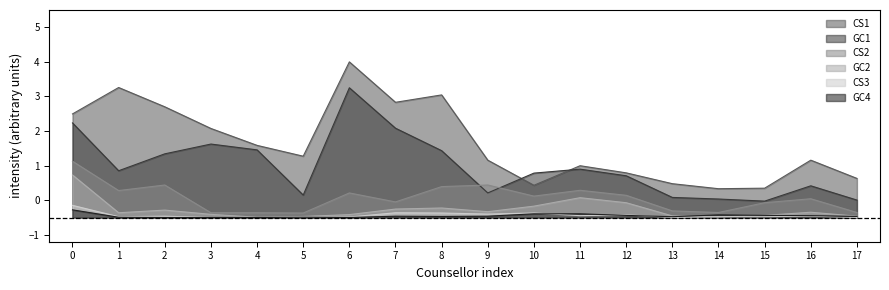

Which series has the largest total across all categories?

CS1